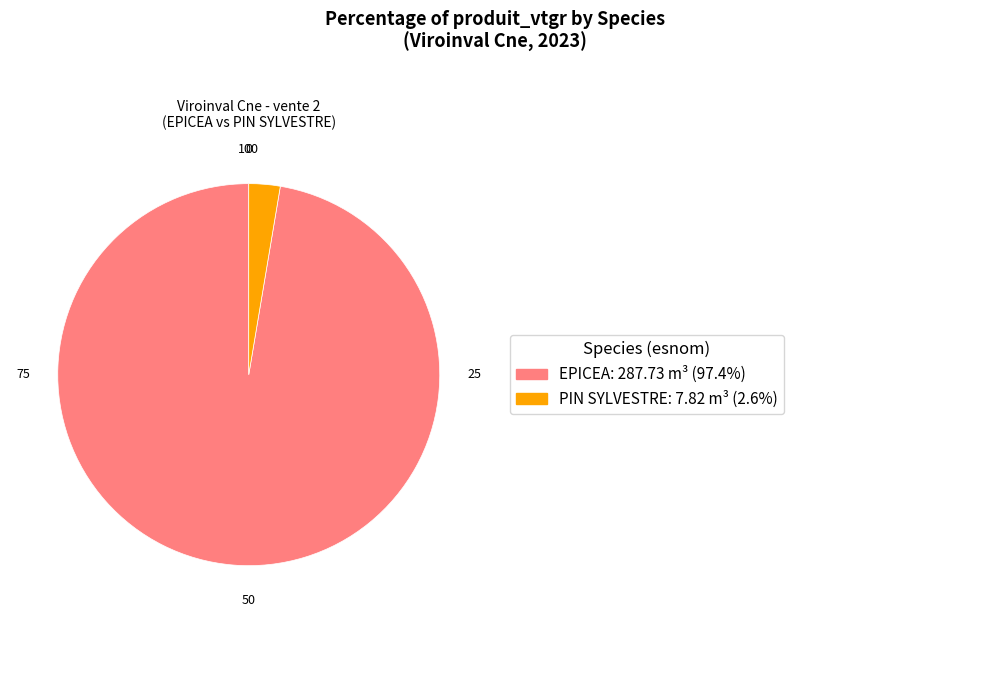

Is there a majority slice in this chart?

Yes